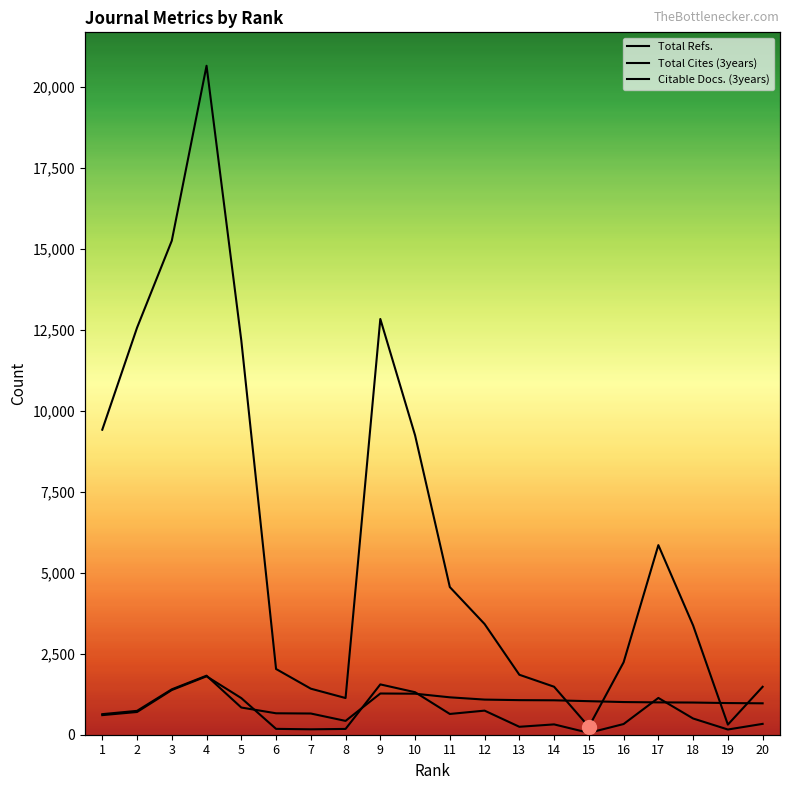

At how many categories does at least one series exceed 7636?

7